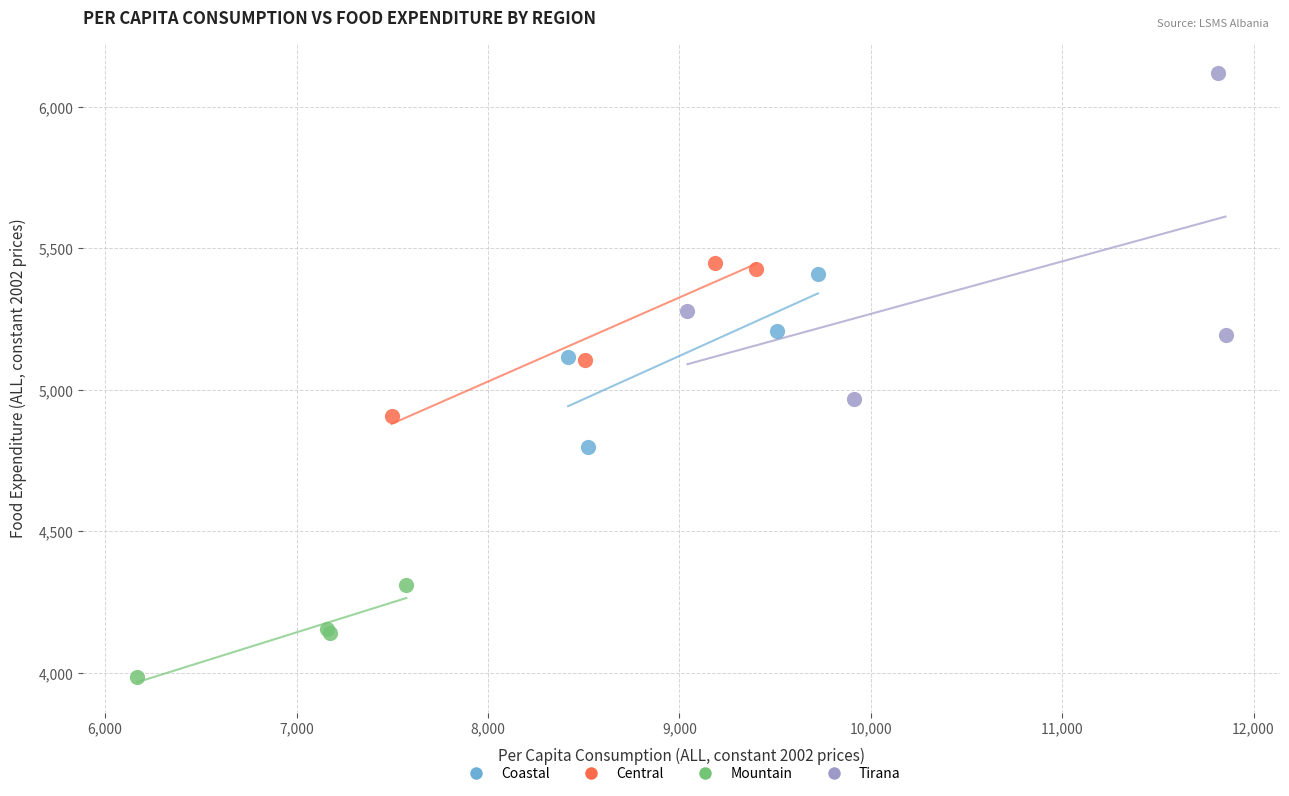

Which series contains the lowest Y value?

Mountain